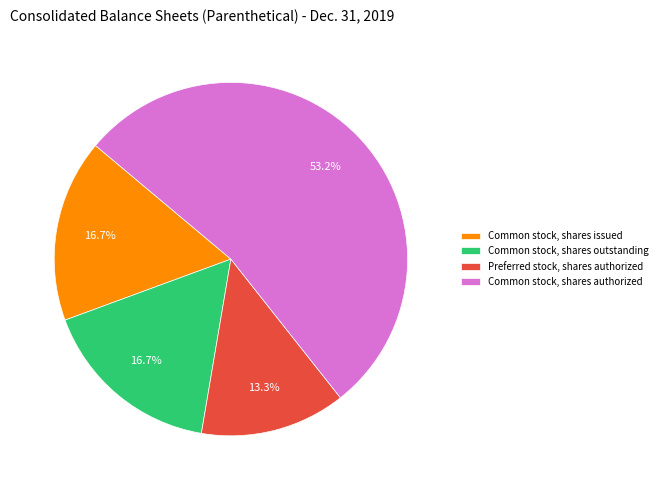

Does Preferred stock, shares authorized account for over 50% of the chart?

No